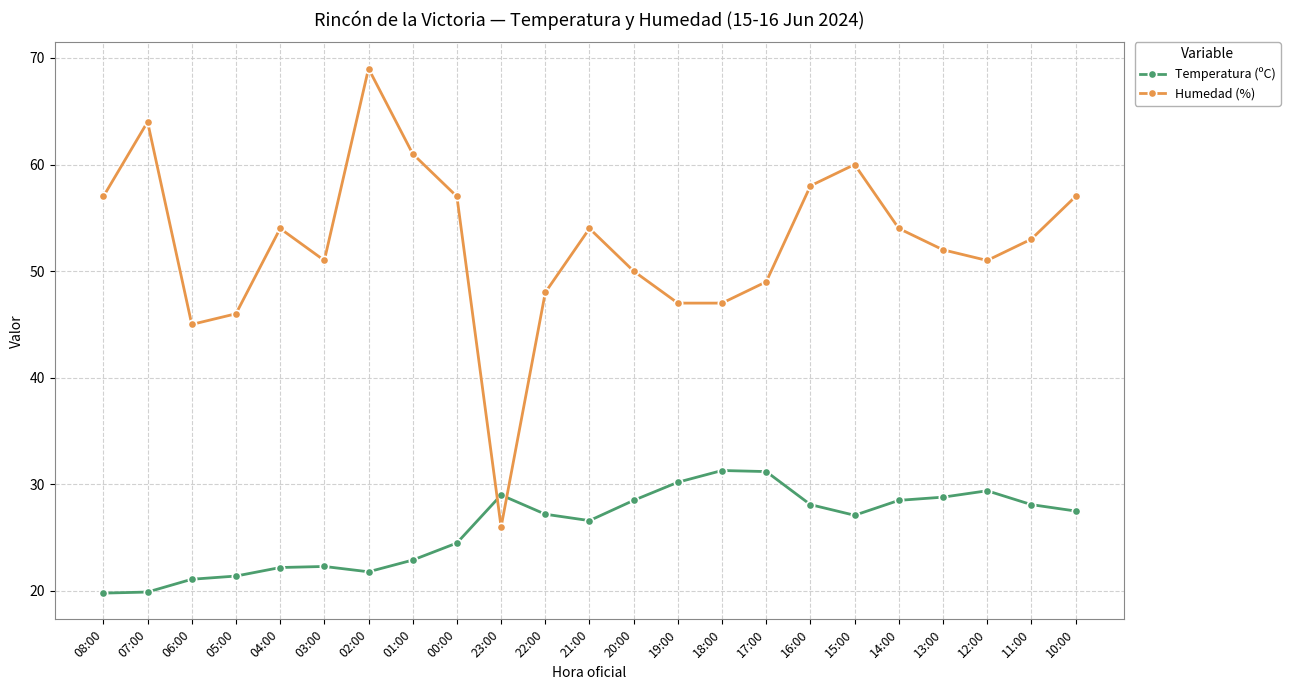

How many times do Humedad (%) and Temperatura (ºC) cross each other?

2